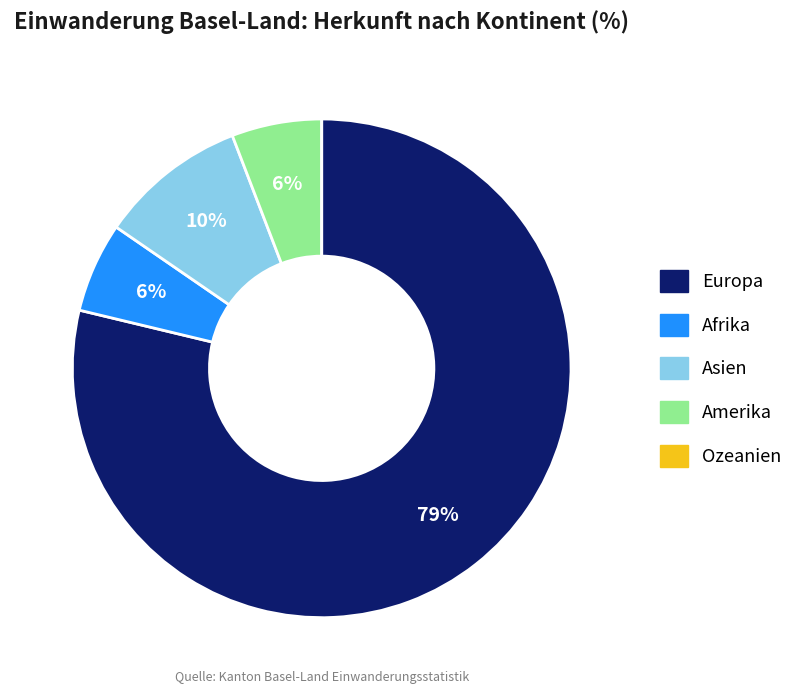

Is the sum of Europa and Amerika greater than half?

Yes